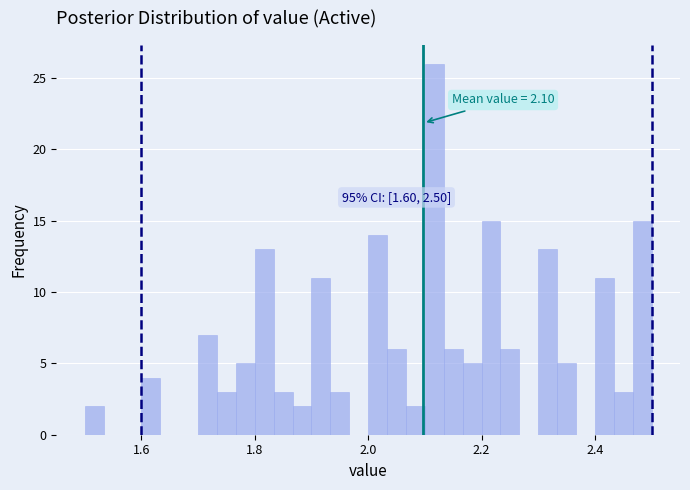

Around what value on the x-axis is the tallest bar? Give the approximate position of its centre, as read against the axis.

2.12